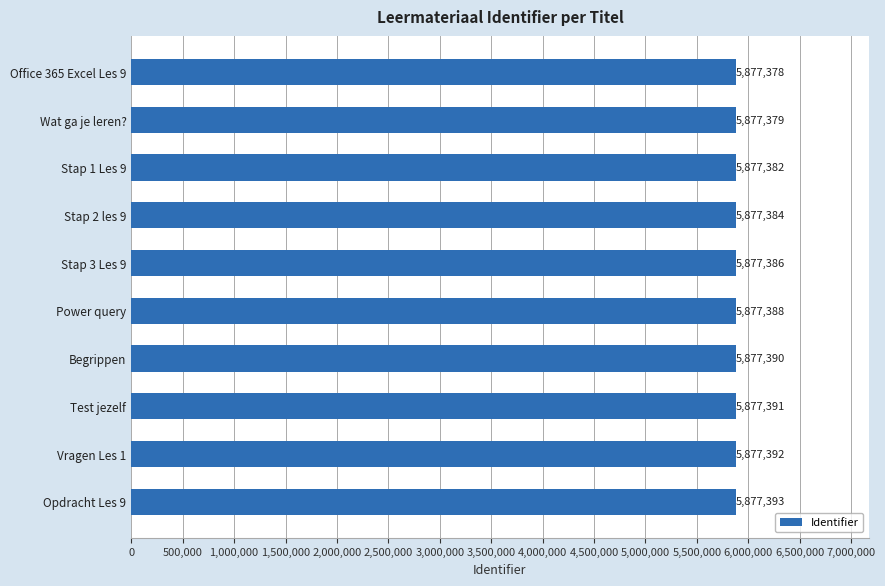

Between Wat ga je leren? and Stap 2 les 9, which is larger?

Stap 2 les 9